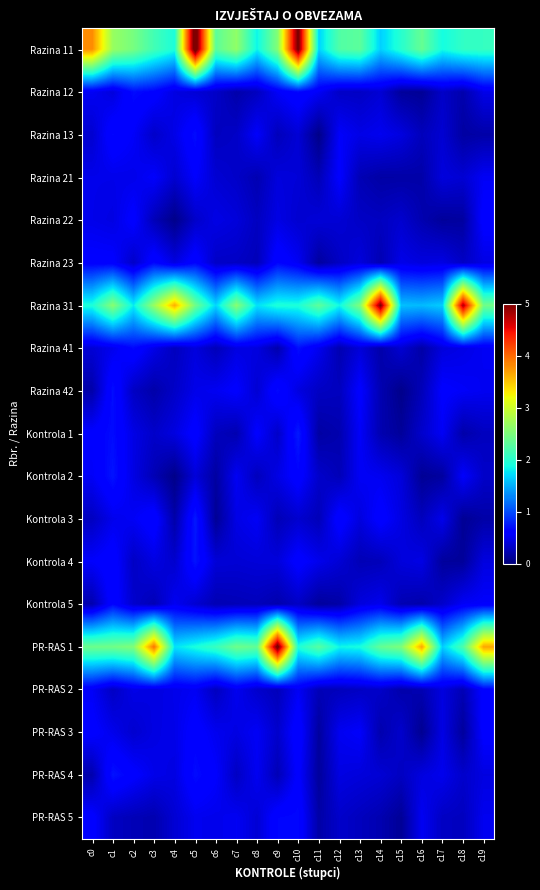

Reading right to left, transcribe all the data shown in this chart.

Razina 11: c19=2.1	c18=2.0	c17=1.9	c16=2.4	c15=2.0	c14=1.7	c13=2.3	c12=2.2	c11=1.7	c10=5.1	c9=2.5	c8=1.8	c7=2.6	c6=2.3	c5=5.3	c4=1.9	c3=2.2	c2=2.5	c1=2.7	c0=3.8
Razina 12: c19=0.5	c18=0.2	c17=0.3	c16=0.1	c15=0.1	c14=0.4	c13=0.3	c12=0.3	c11=0.5	c10=0.7	c9=0.5	c8=0.3	c7=0.2	c6=0.3	c5=0.4	c4=0.4	c3=0.6	c2=0.7	c1=0.4	c0=0.5
Razina 13: c19=0.2	c18=0.2	c17=0.4	c16=0.3	c15=0.4	c14=0.5	c13=0.5	c12=0.5	c11=0.0	c10=0.4	c9=0.3	c8=0.6	c7=0.3	c6=0.3	c5=0.7	c4=0.5	c3=0.3	c2=0.5	c1=0.7	c0=0.4
Razina 21: c19=0.5	c18=0.4	c17=0.4	c16=0.2	c15=0.2	c14=0.2	c13=0.2	c12=0.6	c11=0.2	c10=0.4	c9=0.4	c8=0.2	c7=0.3	c6=0.4	c5=0.6	c4=0.4	c3=0.6	c2=0.5	c1=0.5	c0=0.5
Razina 22: c19=0.6	c18=0.2	c17=0.1	c16=0.2	c15=0.4	c14=0.3	c13=0.3	c12=0.4	c11=0.4	c10=0.4	c9=0.4	c8=0.3	c7=0.4	c6=0.5	c5=0.3	c4=0.1	c3=0.3	c2=0.6	c1=0.4	c0=0.5
Razina 23: c19=0.4	c18=0.3	c17=0.4	c16=0.4	c15=0.5	c14=0.2	c13=0.4	c12=0.3	c11=0.1	c10=0.5	c9=0.6	c8=0.3	c7=0.3	c6=0.3	c5=0.6	c4=0.4	c3=0.7	c2=0.3	c1=0.6	c0=0.6
Razina 31: c19=2.4	c18=4.8	c17=1.6	c16=1.5	c15=1.6	c14=5.0	c13=2.5	c12=1.9	c11=2.3	c10=1.9	c9=1.9	c8=1.7	c7=2.6	c6=1.7	c5=2.4	c4=3.6	c3=2.7	c2=1.8	c1=2.6	c0=1.9
Razina 41: c19=0.5	c18=0.5	c17=0.4	c16=0.2	c15=0.4	c14=0.2	c13=0.4	c12=0.2	c11=0.5	c10=0.7	c9=0.2	c8=0.4	c7=0.4	c6=0.3	c5=0.4	c4=0.3	c3=0.5	c2=0.7	c1=0.5	c0=0.4
Razina 42: c19=0.5	c18=0.5	c17=0.6	c16=0.3	c15=0.1	c14=0.2	c13=0.6	c12=0.3	c11=0.3	c10=0.4	c9=0.7	c8=0.4	c7=0.6	c6=0.5	c5=0.5	c4=0.3	c3=0.2	c2=0.3	c1=0.7	c0=0.2
Kontrola 1: c19=0.3	c18=0.2	c17=0.5	c16=0.3	c15=0.1	c14=0.2	c13=0.5	c12=0.2	c11=0.2	c10=0.8	c9=0.3	c8=0.6	c7=0.2	c6=0.3	c5=0.6	c4=0.4	c3=0.3	c2=0.5	c1=0.7	c0=0.6
Kontrola 2: c19=0.3	c18=0.6	c17=0.1	c16=0.1	c15=0.4	c14=0.5	c13=0.5	c12=0.3	c11=0.3	c10=0.6	c9=0.4	c8=0.3	c7=0.5	c6=0.2	c5=0.4	c4=0.1	c3=0.2	c2=0.4	c1=0.7	c0=0.5
Kontrola 3: c19=0.2	c18=0.1	c17=0.5	c16=0.3	c15=0.4	c14=0.6	c13=0.4	c12=0.6	c11=0.3	c10=0.4	c9=0.2	c8=0.5	c7=0.5	c6=0.1	c5=0.7	c4=0.2	c3=0.6	c2=0.5	c1=0.5	c0=0.3
Kontrola 4: c19=0.4	c18=0.1	c17=0.1	c16=0.4	c15=0.4	c14=0.3	c13=0.2	c12=0.4	c11=0.5	c10=0.6	c9=0.4	c8=0.4	c7=0.4	c6=0.4	c5=0.7	c4=0.3	c3=0.4	c2=0.3	c1=0.6	c0=0.6
Kontrola 5: c19=0.6	c18=0.5	c17=0.3	c16=0.2	c15=0.2	c14=0.5	c13=0.4	c12=0.2	c11=0.1	c10=0.3	c9=0.2	c8=0.3	c7=0.3	c6=0.2	c5=0.4	c4=0.5	c3=0.2	c2=0.3	c1=0.6	c0=0.2
PR-RAS 1: c19=3.7	c18=2.2	c17=1.6	c16=3.7	c15=2.5	c14=2.4	c13=1.9	c12=1.8	c11=2.3	c10=1.9	c9=5.2	c8=2.3	c7=2.4	c6=2.1	c5=1.9	c4=1.7	c3=3.9	c2=2.5	c1=2.4	c0=2.4
PR-RAS 2: c19=0.6	c18=0.2	c17=0.4	c16=0.2	c15=0.2	c14=0.3	c13=0.3	c12=0.3	c11=0.3	c10=0.5	c9=0.3	c8=0.3	c7=0.5	c6=0.3	c5=0.5	c4=0.5	c3=0.4	c2=0.5	c1=0.3	c0=0.5
PR-RAS 3: c19=0.6	c18=0.1	c17=0.4	c16=0.1	c15=0.3	c14=0.2	c13=0.6	c12=0.5	c11=0.1	c10=0.6	c9=0.3	c8=0.5	c7=0.4	c6=0.5	c5=0.6	c4=0.5	c3=0.4	c2=0.4	c1=0.5	c0=0.6
PR-RAS 4: c19=0.4	c18=0.3	c17=0.5	c16=0.4	c15=0.3	c14=0.4	c13=0.4	c12=0.4	c11=0.1	c10=0.6	c9=0.2	c8=0.5	c7=0.3	c6=0.6	c5=0.7	c4=0.4	c3=0.5	c2=0.6	c1=0.7	c0=0.2
PR-RAS 5: c19=0.5	c18=0.3	c17=0.3	c16=0.5	c15=0.1	c14=0.2	c13=0.3	c12=0.3	c11=0.2	c10=0.7	c9=0.6	c8=0.4	c7=0.5	c6=0.5	c5=0.5	c4=0.4	c3=0.2	c2=0.2	c1=0.3	c0=0.6